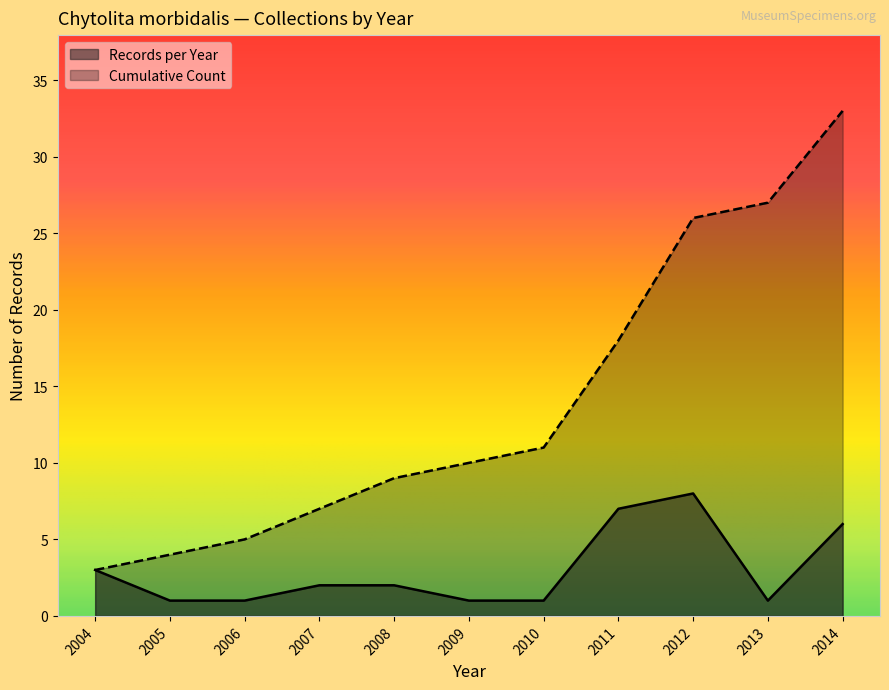

At 2007, list the series in order from largest to smallest.

Cumulative Count, Records per Year